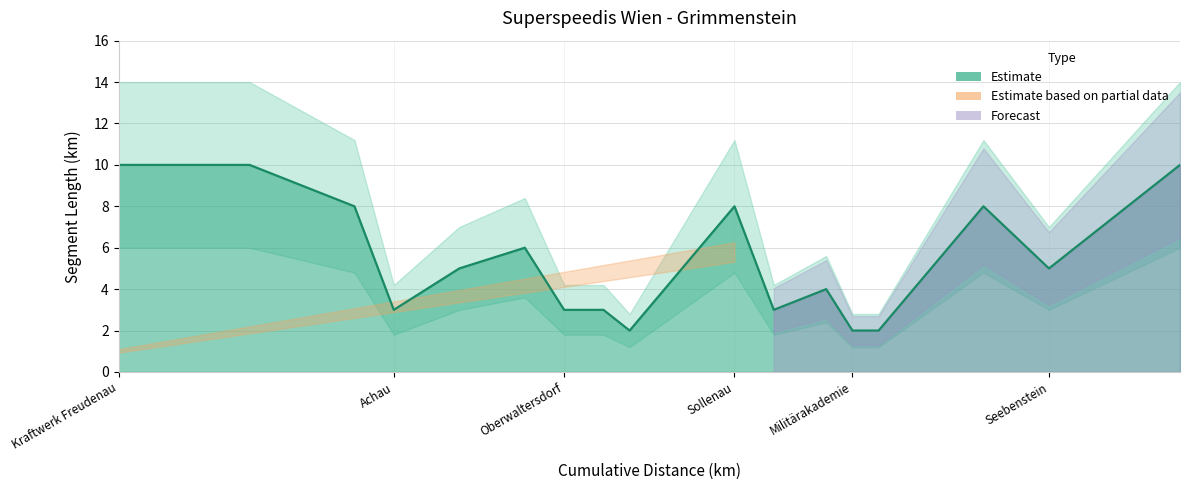

How many data points are less than 5?

8